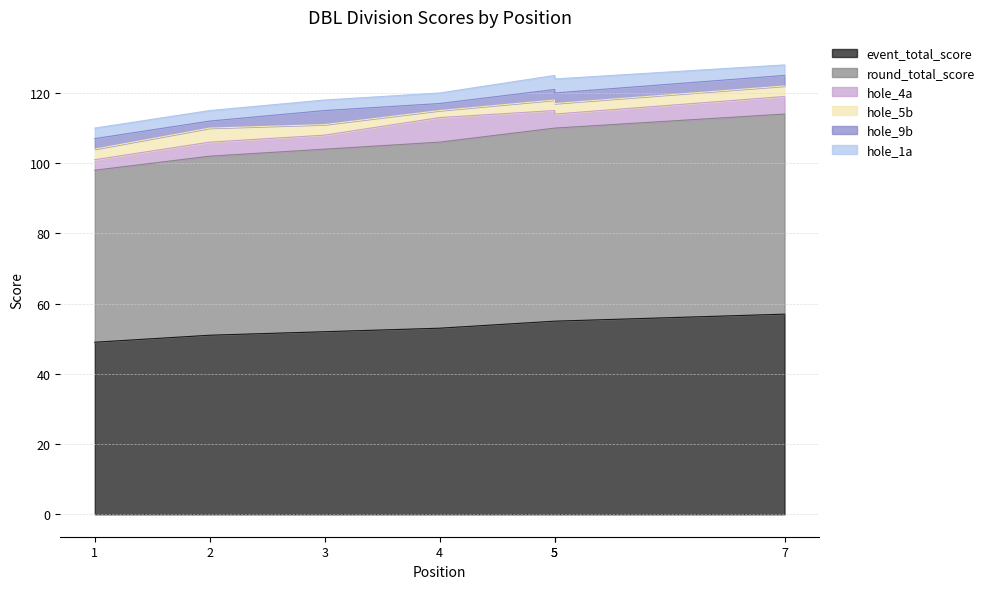

At which label does hole_4a first exceed 4?

4